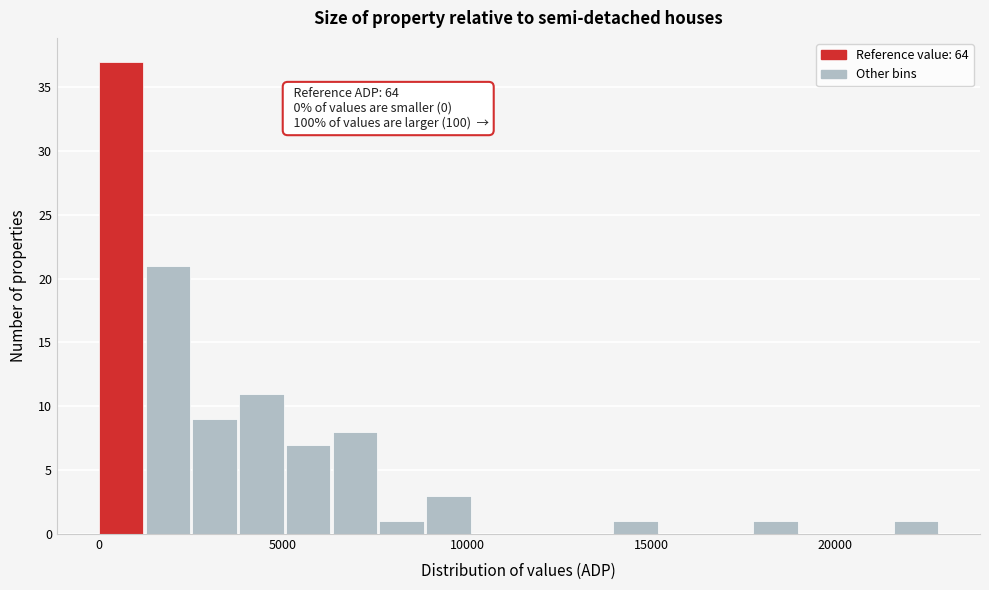

Around what value on the x-axis is the tallest bar? Give the approximate position of its centre, as read against the axis.

500